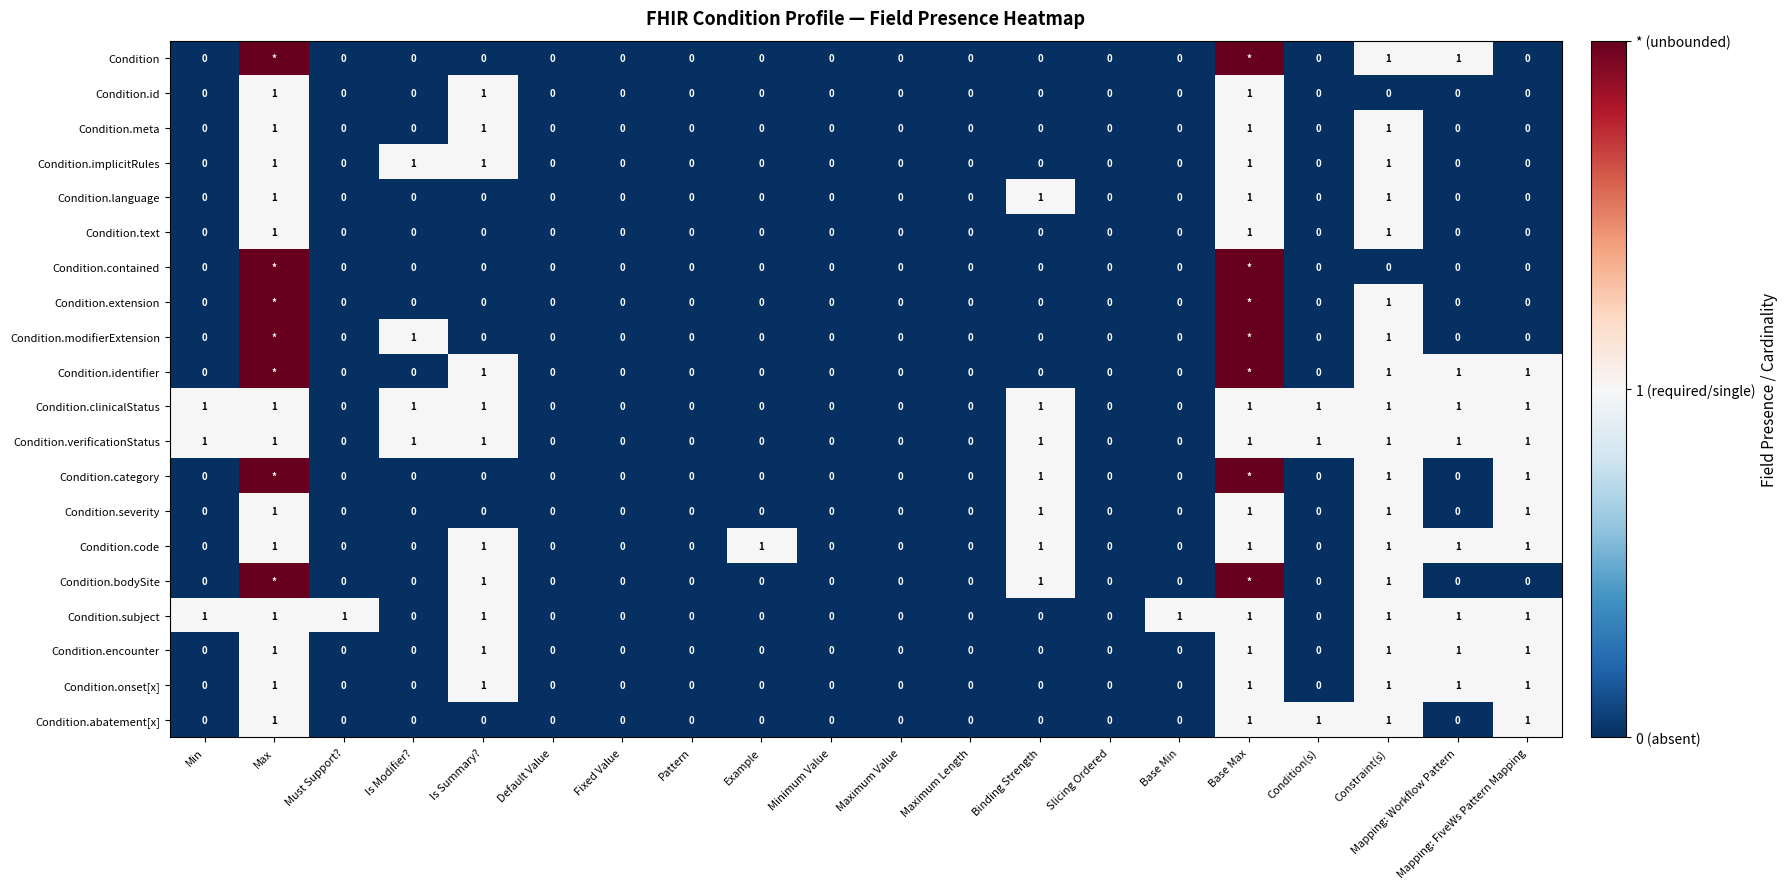

The value of Condition.abatement[x] at Max is 1. True or false?

True